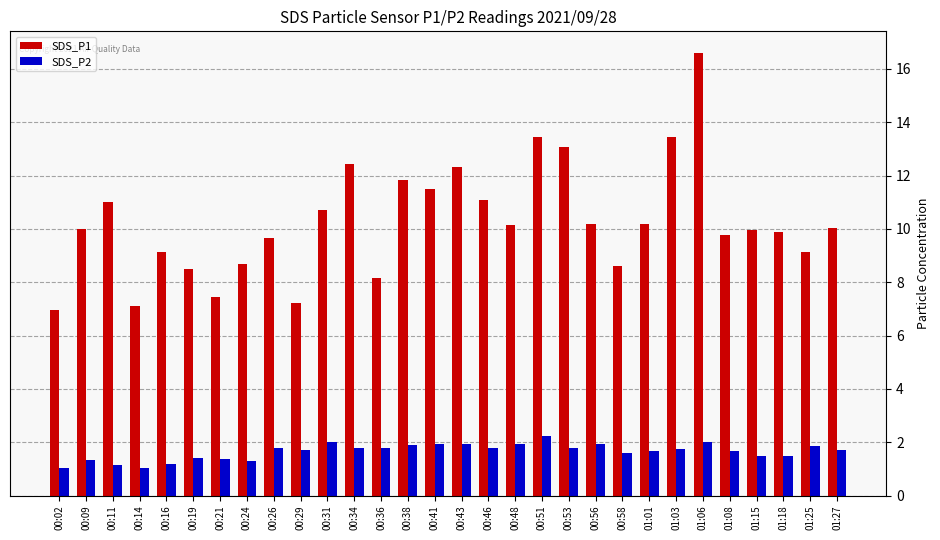

List the series in order of their overall mean, highest first.

SDS_P1, SDS_P2